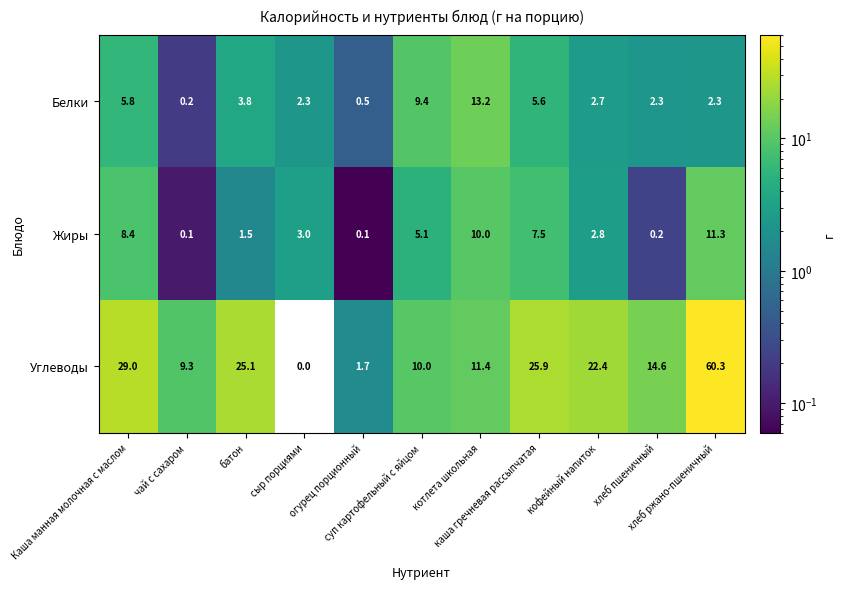

What is the average value of the Белки series?

4.4